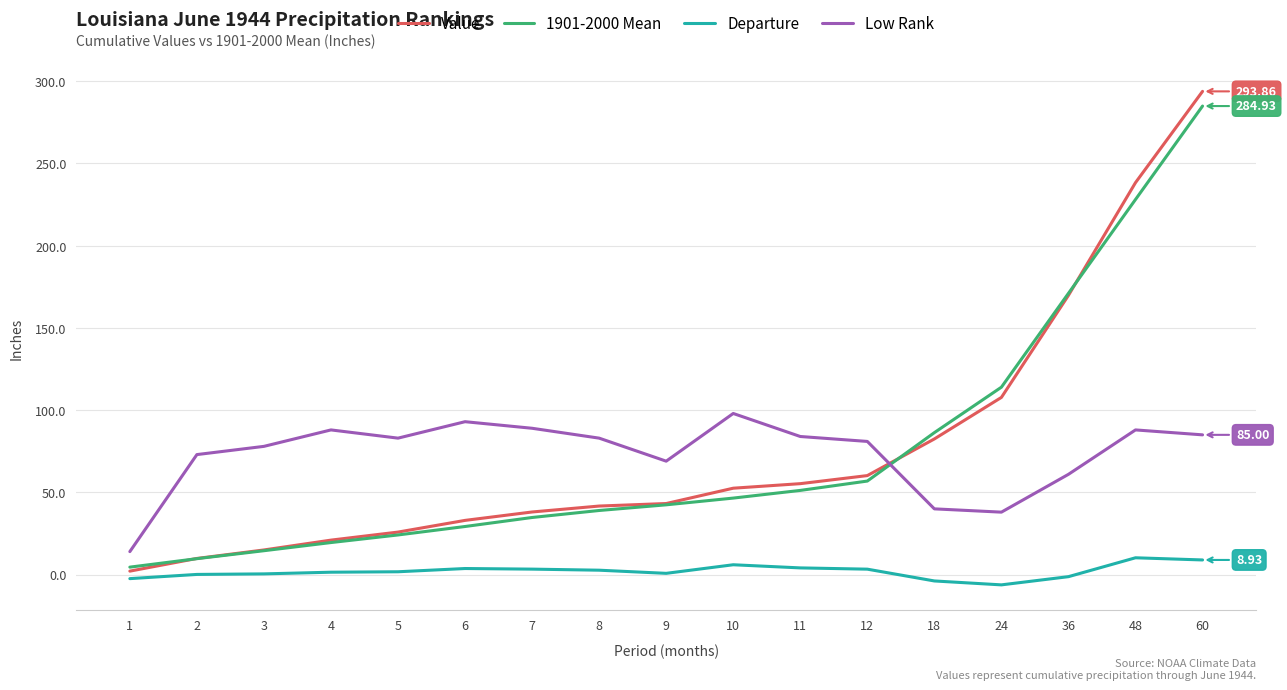

What is the total value across all series at 36?

400.7